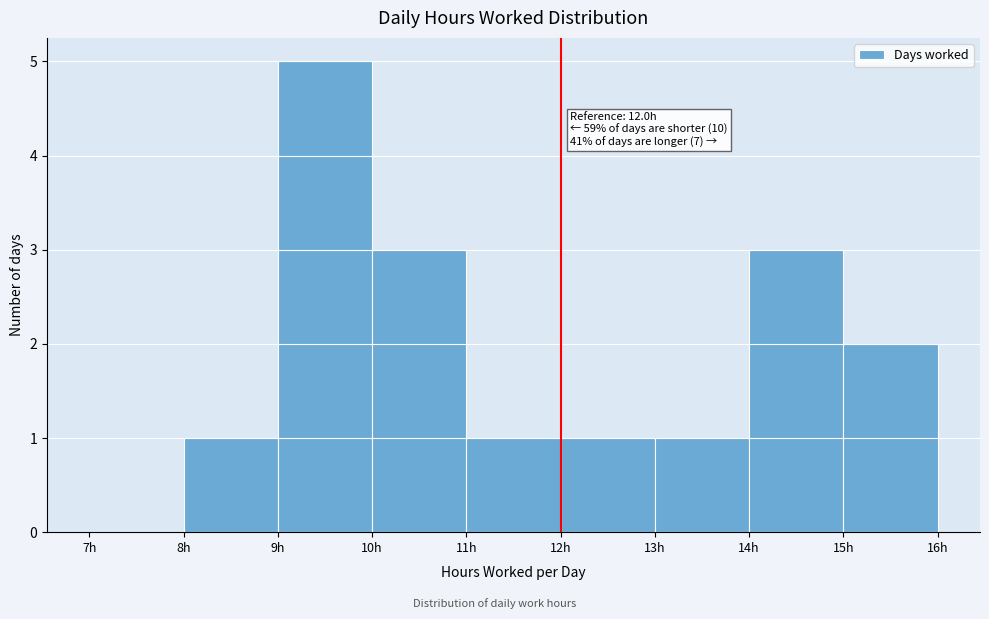

Which range on the x-axis has the tallest bar?

9 to 10